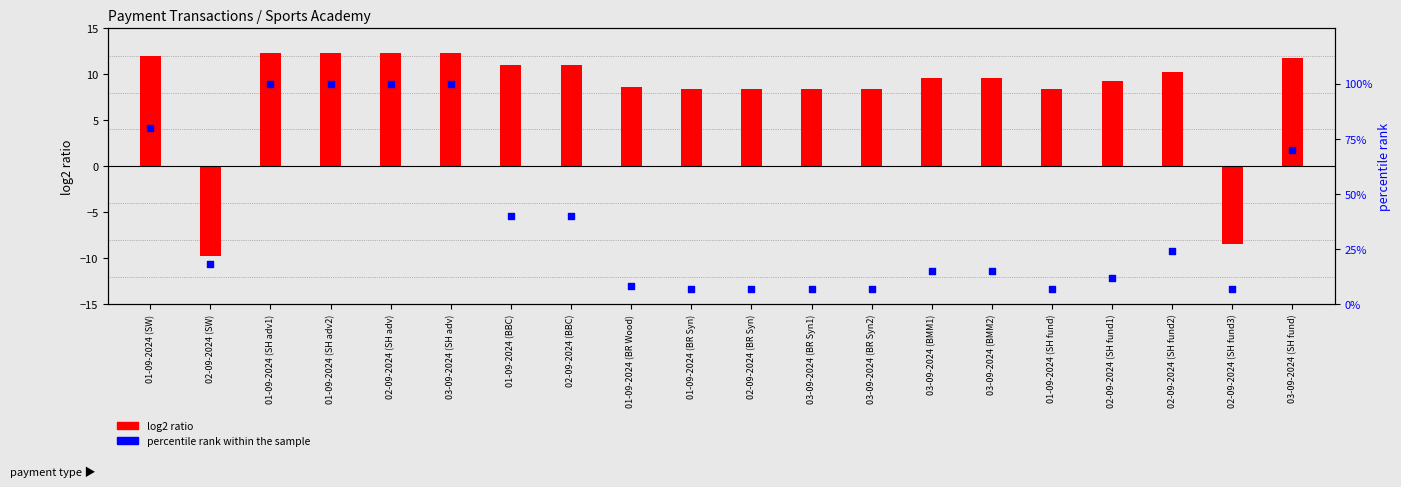

At how many categories does at least one series exceed 51?

6